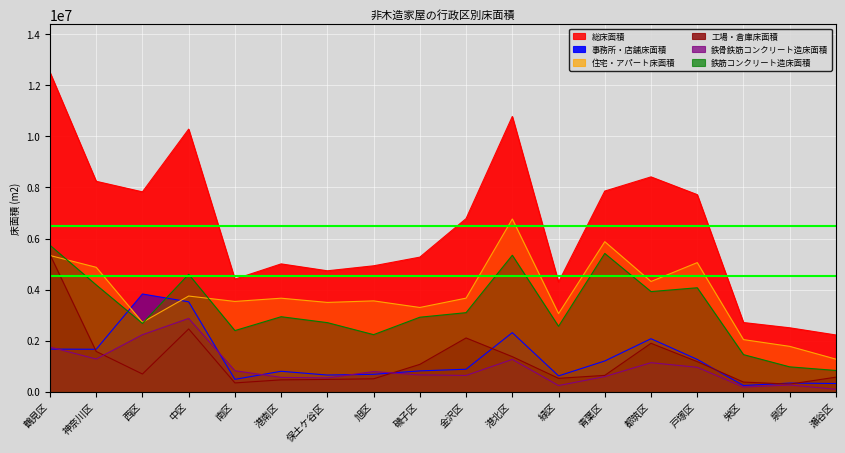

At which category is the sum across all series the highest?

鶴見区